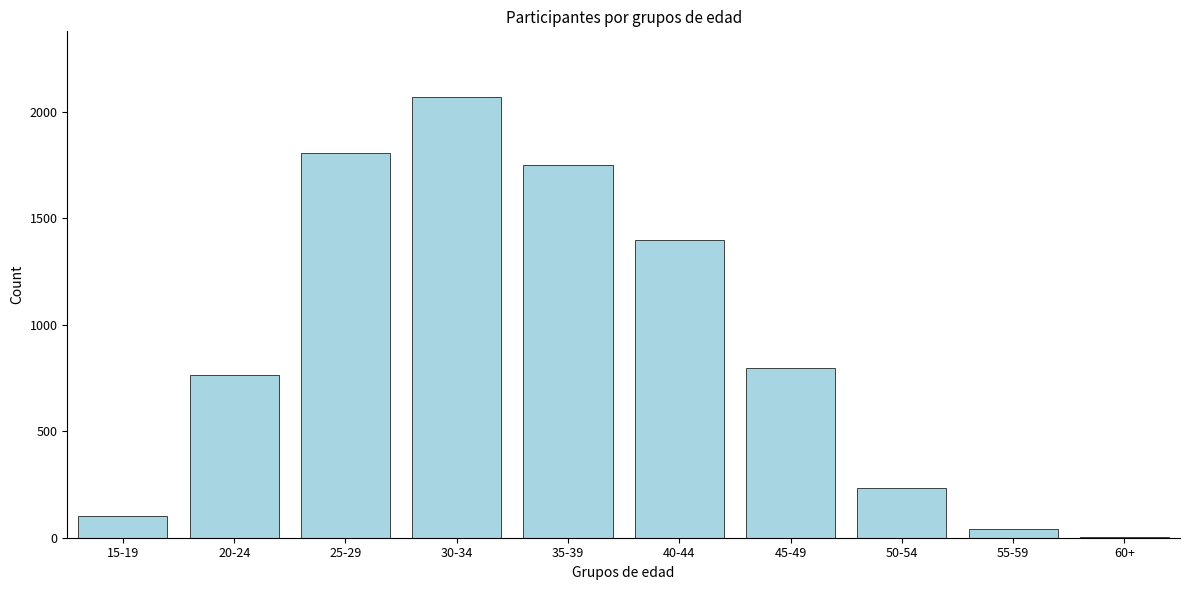

Reading left to right, what are all the values shown in this chart?

15-19=101	20-24=764	25-29=1807	30-34=2069	35-39=1753	40-44=1397	45-49=799	50-54=234	55-59=43	60+=3